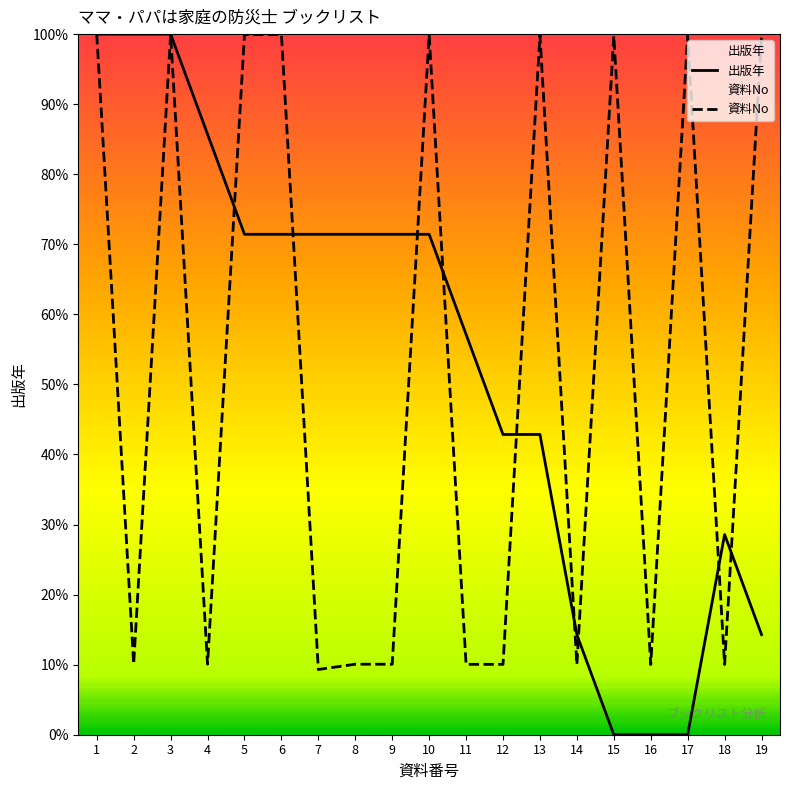

What is the sum of all 出版年 values?

1014.3